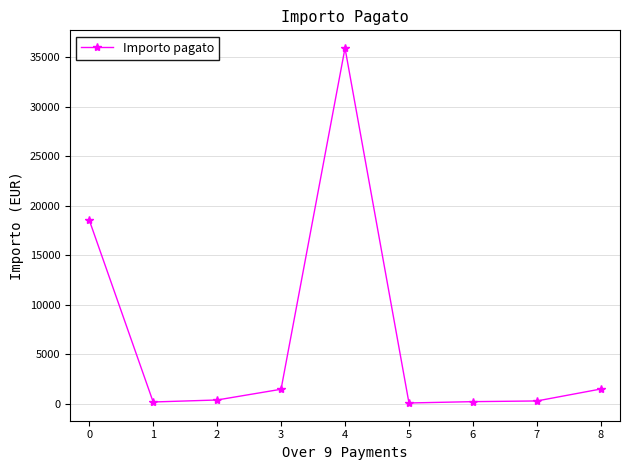

What is the change in value from 3 to 5?

-1385.4